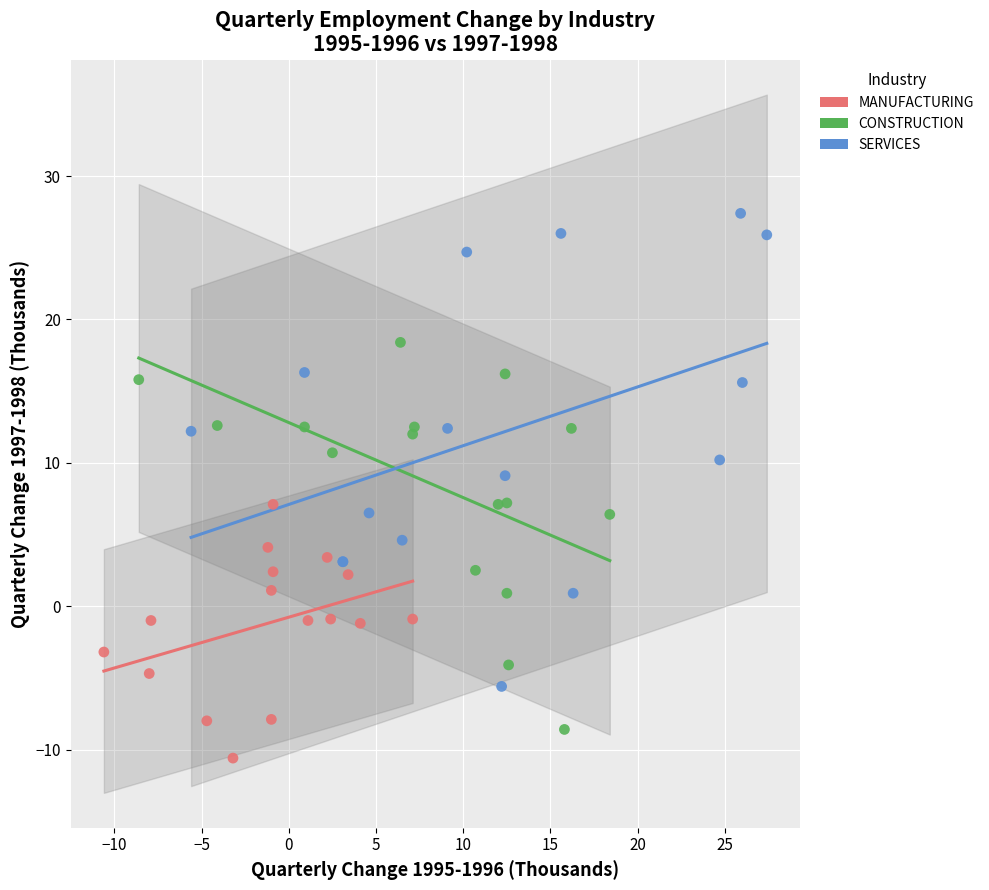

What are all the series names shown in the legend?

MANUFACTURING, CONSTRUCTION, SERVICES